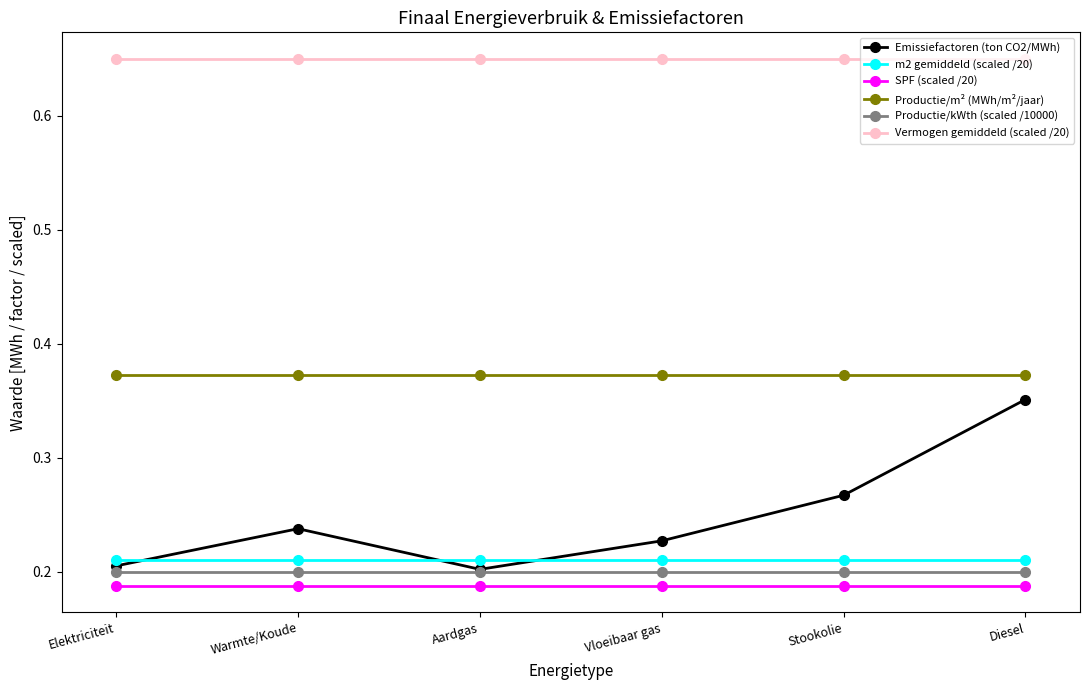

What is the spread (max minus min) of values at Aardgas?

0.5